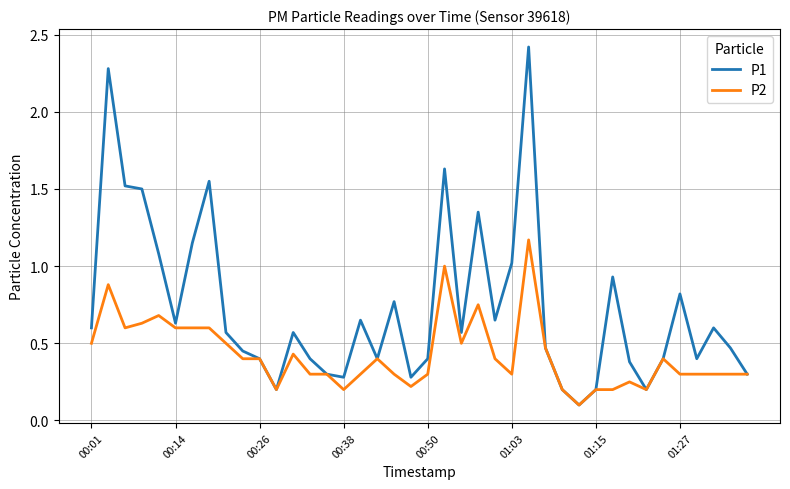

What is the difference between the maximum and minimum values in the P1 series?

2.3